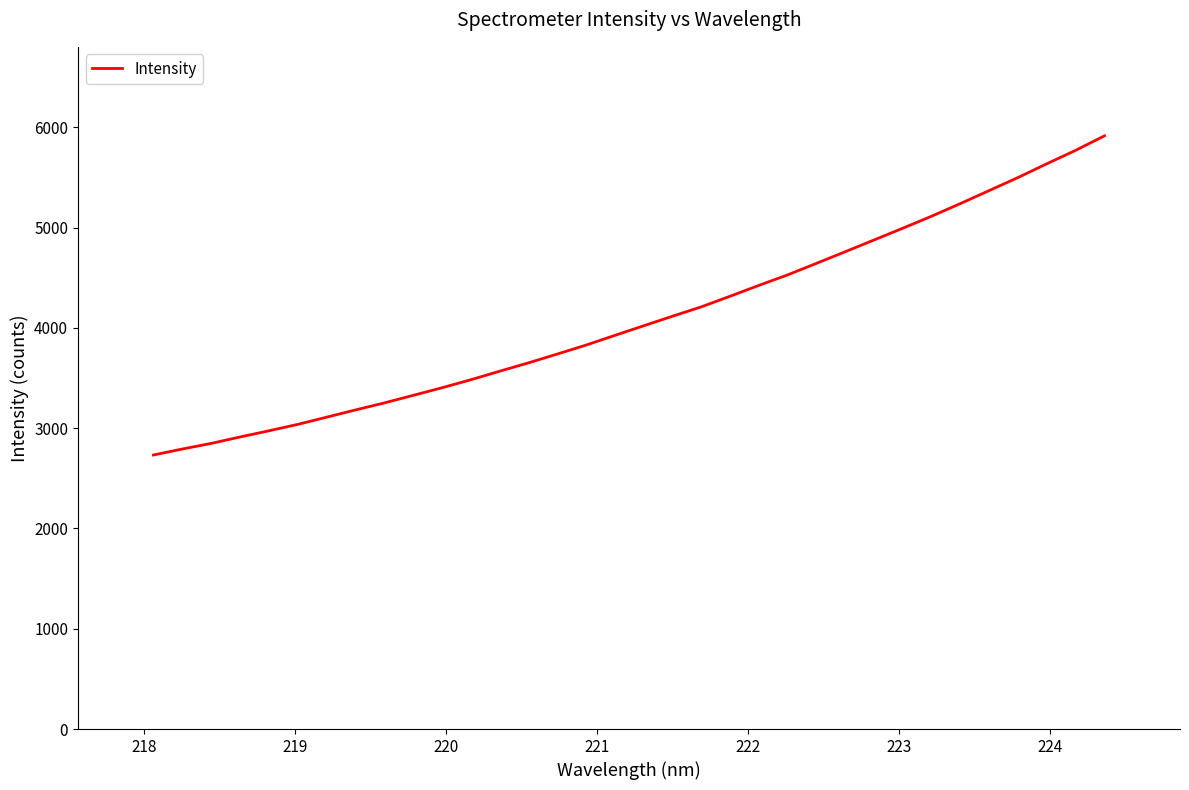

True or false: there are more than 0 points higher than both neighbors.

False